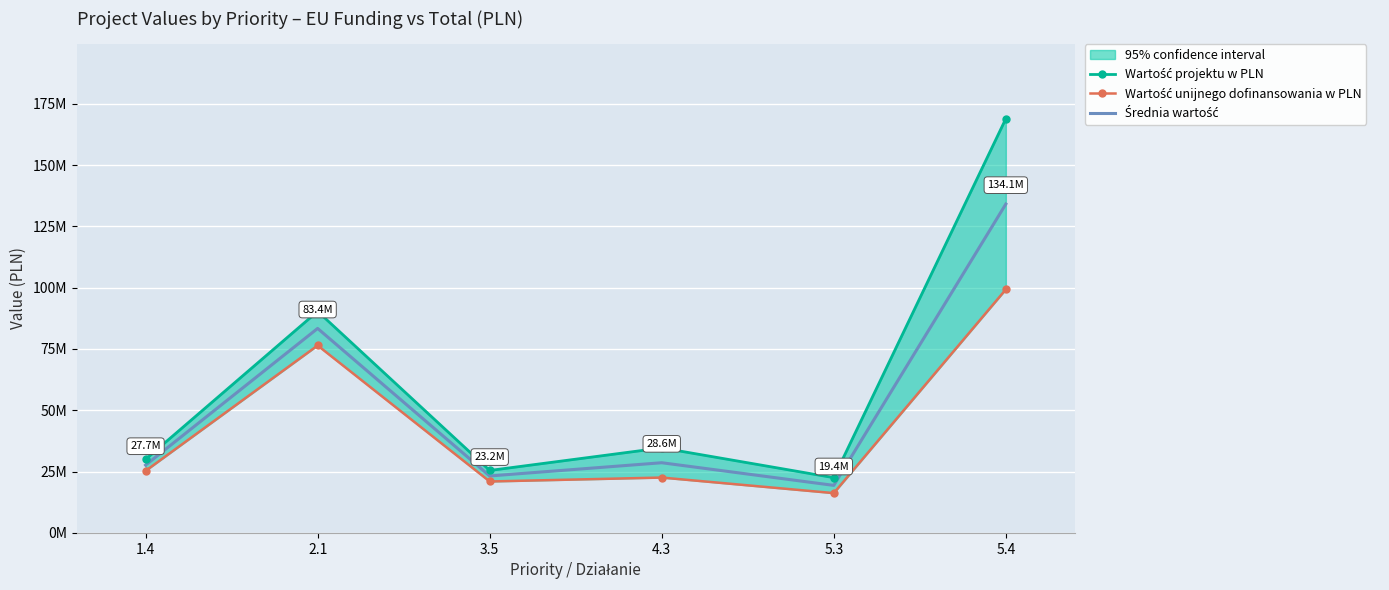

True or false: Wartość projektu w PLN and Wartość unijnego dofinansowania w PLN intersect in this chart.

False